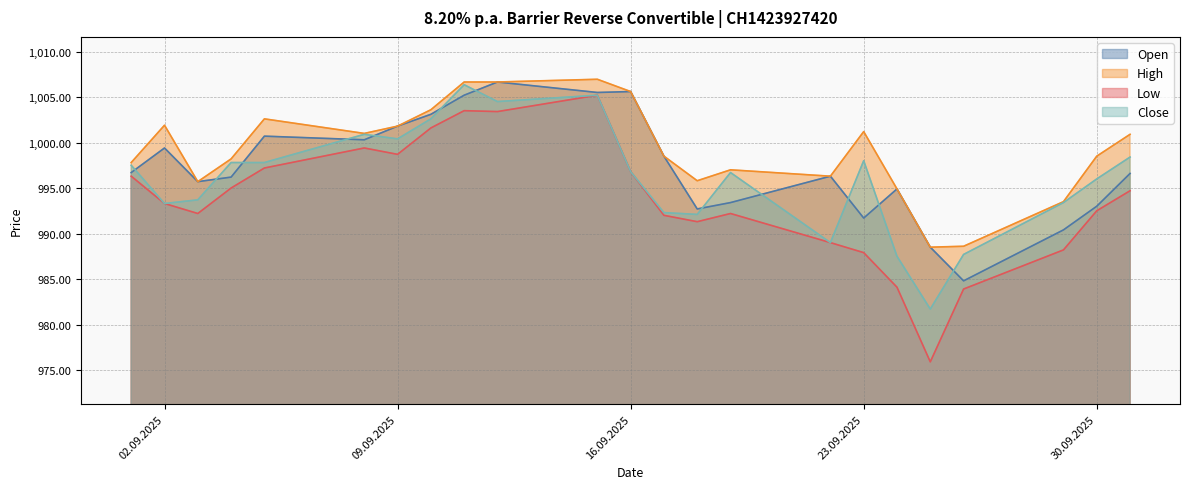

How many distinct data groups are displayed?

4